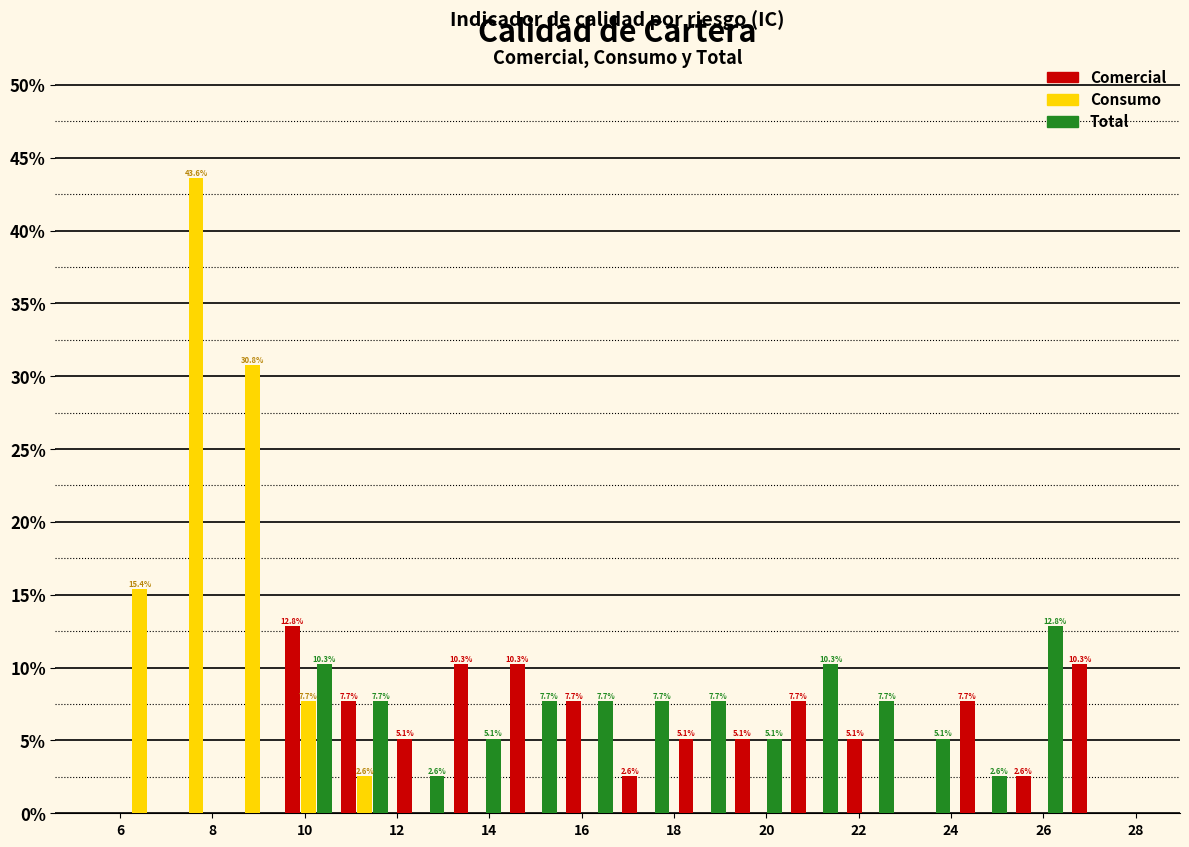

In the Total series, which range on the x-axis has the tallest bar?

25.4 to 26.6